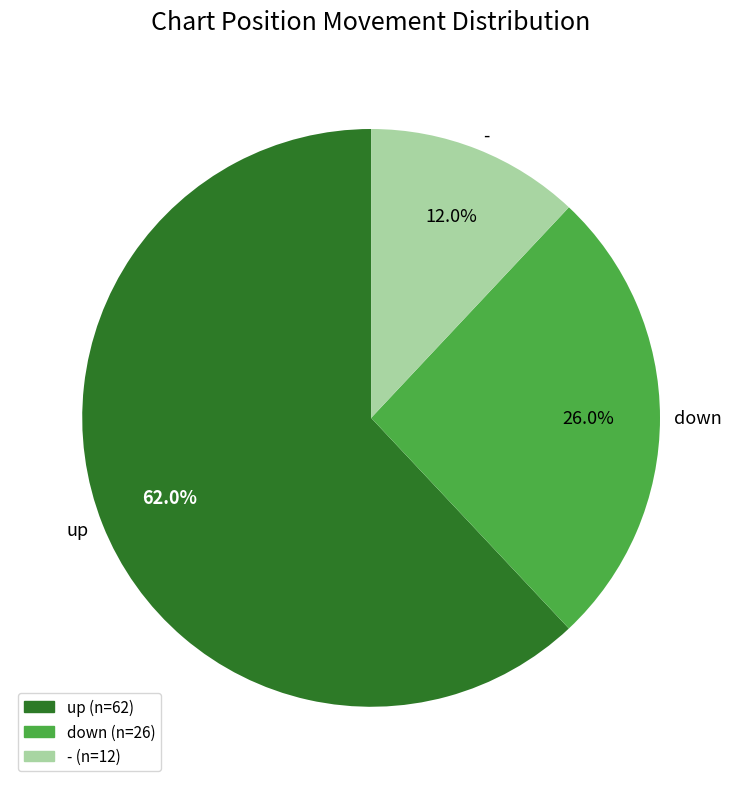

To the nearest percent, what percentage of the pie is down?

26%